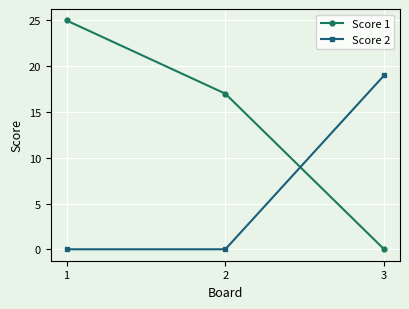

List the series in order of their peak value, lowest first.

Score 2, Score 1